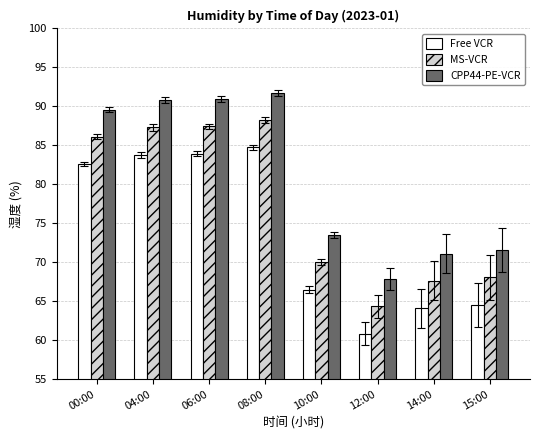

How many data points does each series have?

8